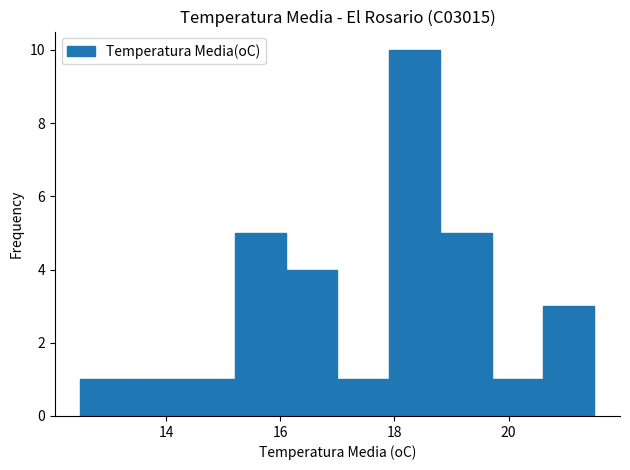

Reading left to right, list every bar in this chart as the range it spans on the x-axis followed by its height. Neither the bar edges nor the heights are printed on the chart, so give them approximately, as read against the axes.

12.5 to 13.4: 1
13.4 to 14.3: 1
14.3 to 15.2: 1
15.2 to 16.1: 5
16.1 to 17.0: 4
17.0 to 17.9: 1
17.9 to 18.8: 10
18.8 to 19.7: 5
19.7 to 20.6: 1
20.6 to 21.5: 3